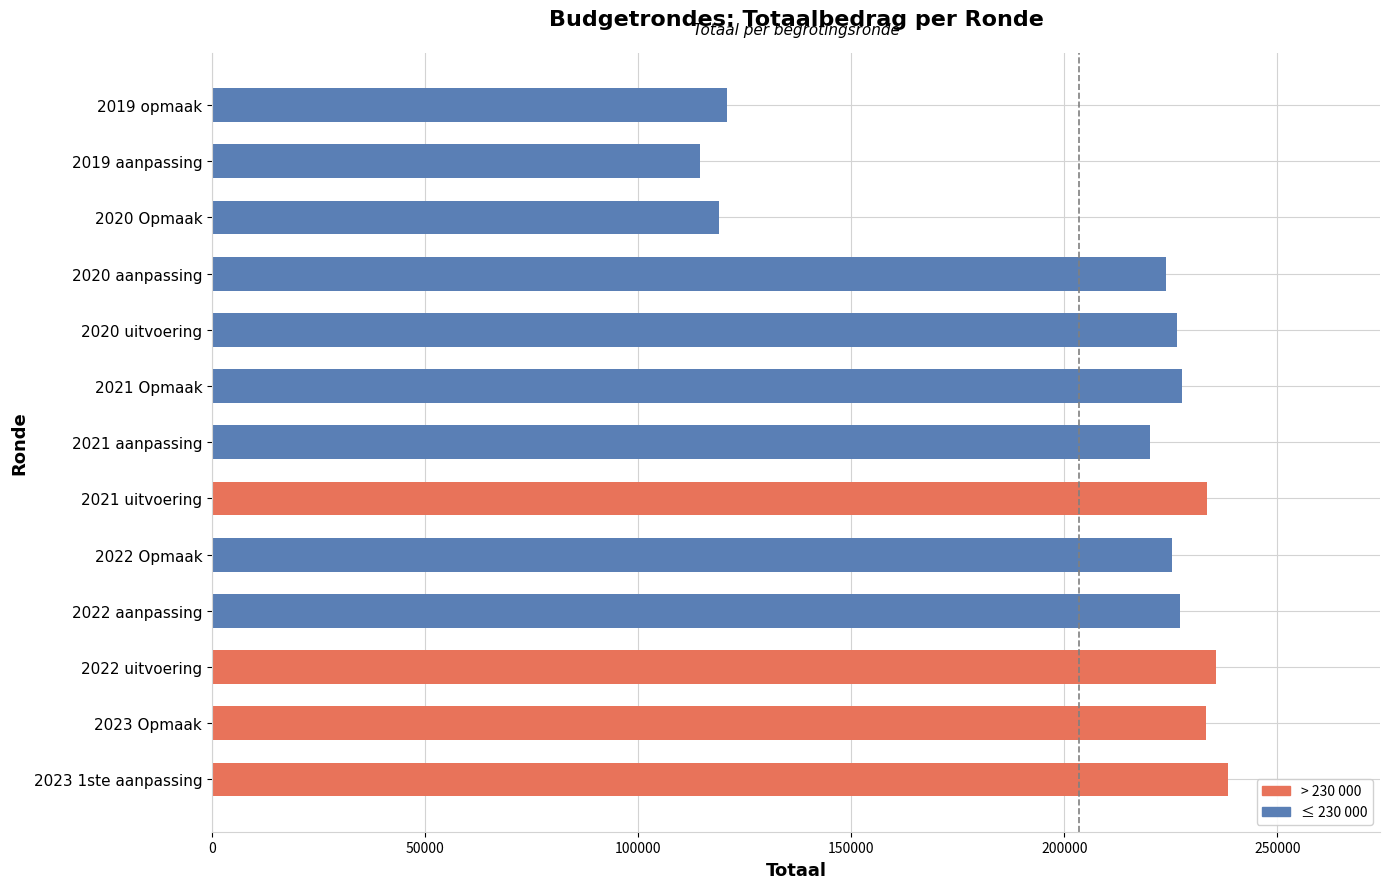

Is it true that the value at 2021 Opmaak is 227690?

True